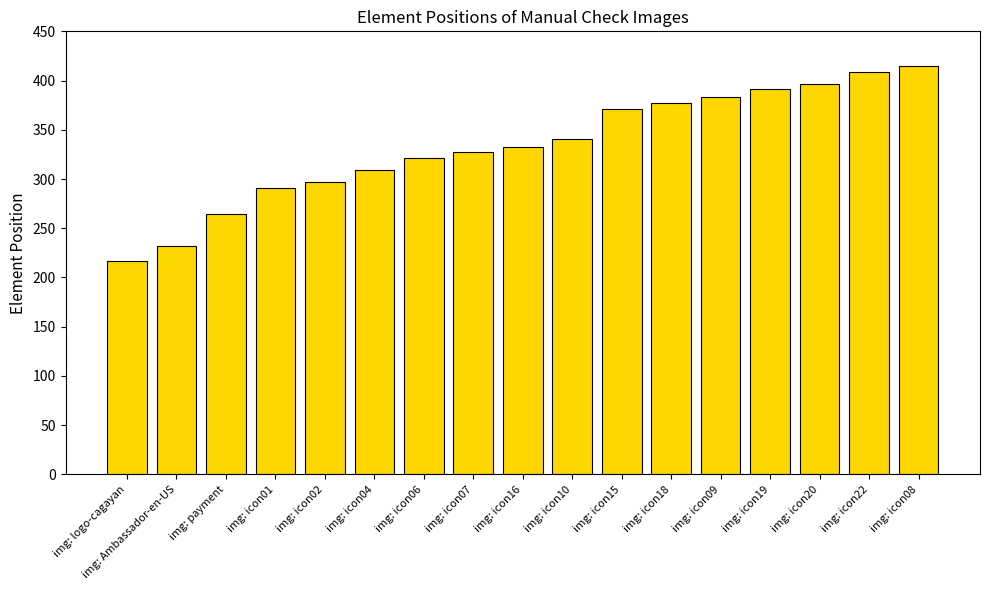

What value does the data have at img: icon16, to the nearest 10?

330